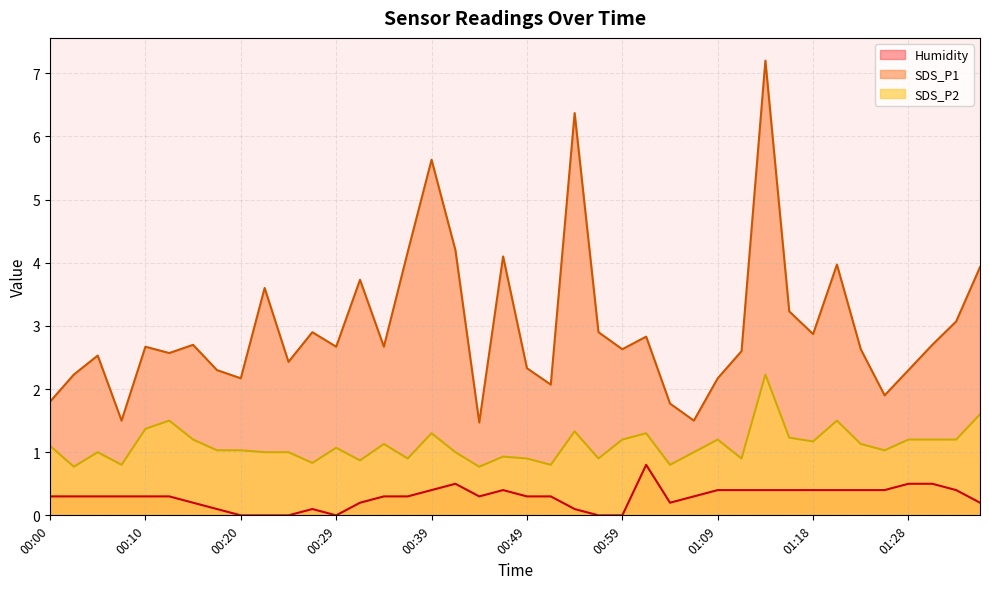

Is it true that SDS_P2 equals 1.9 at 01:01?

False